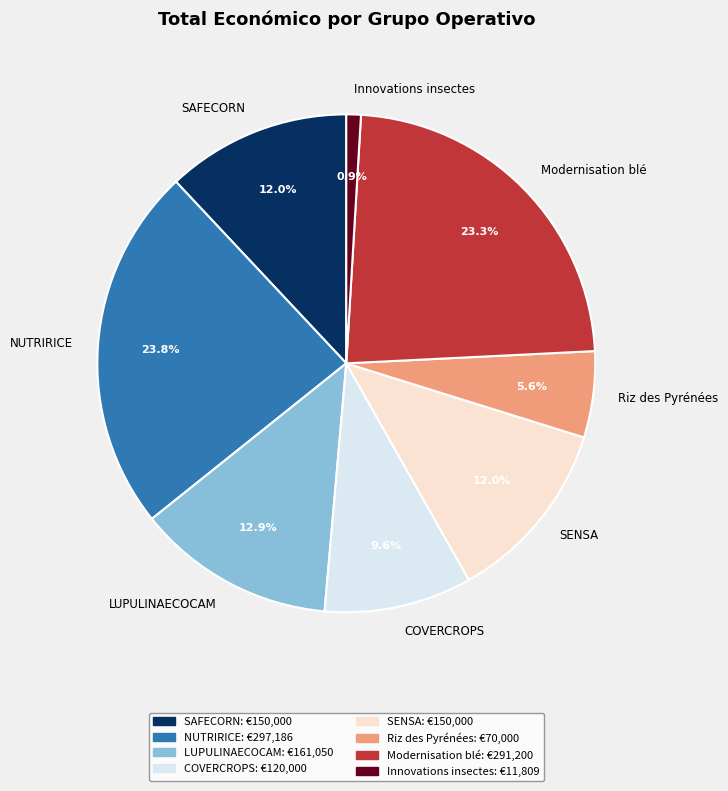

How many segments does this pie chart have?

8